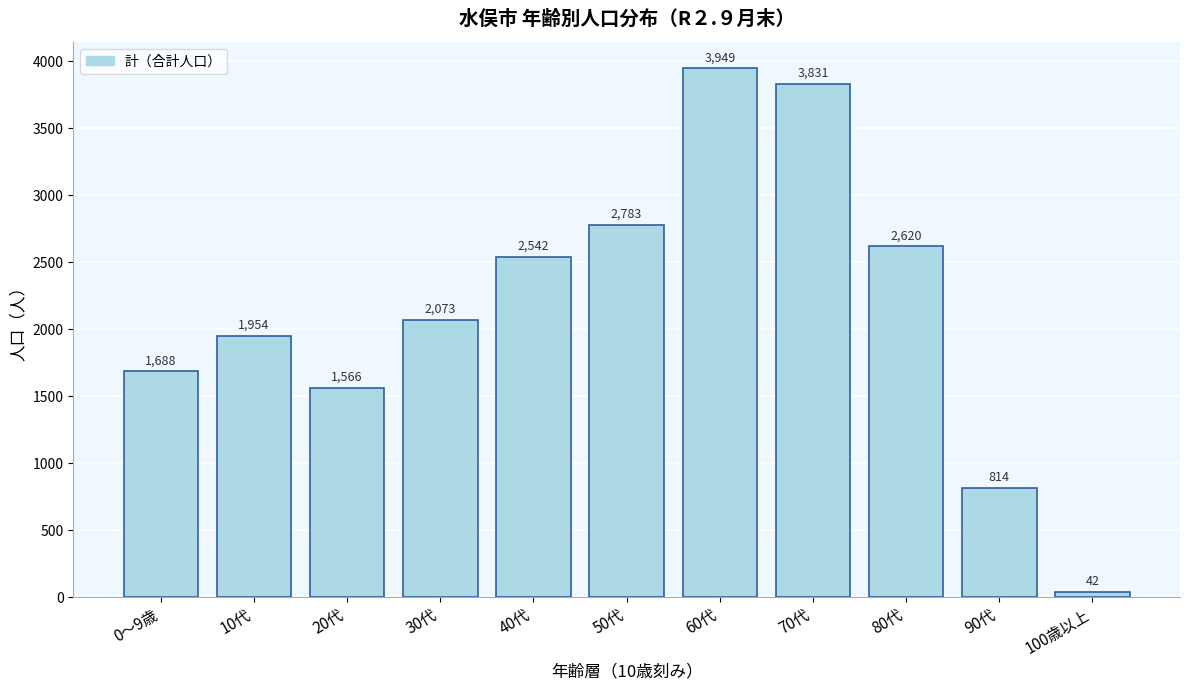

Reading left to right, extract all data points from this chart.

0～9歳=1688	10代=1954	20代=1566	30代=2073	40代=2542	50代=2783	60代=3949	70代=3831	80代=2620	90代=814	100歳以上=42